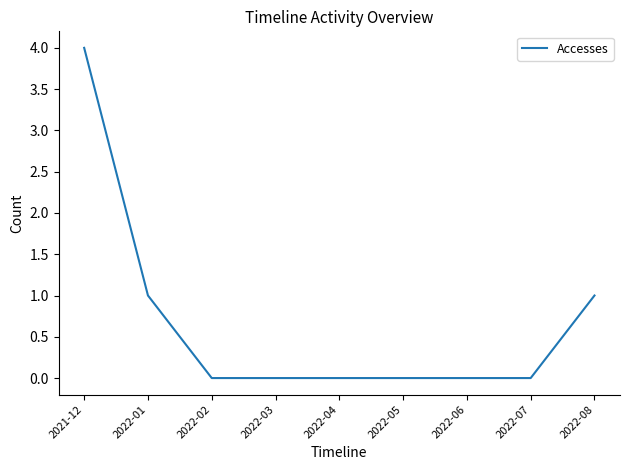

True or false: there are more than 2 points higher than both neighbors.

False